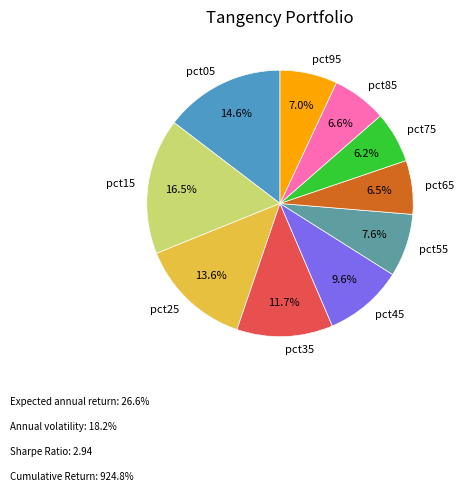

The pct55 slice represents 8% of the pie. True or false?

True